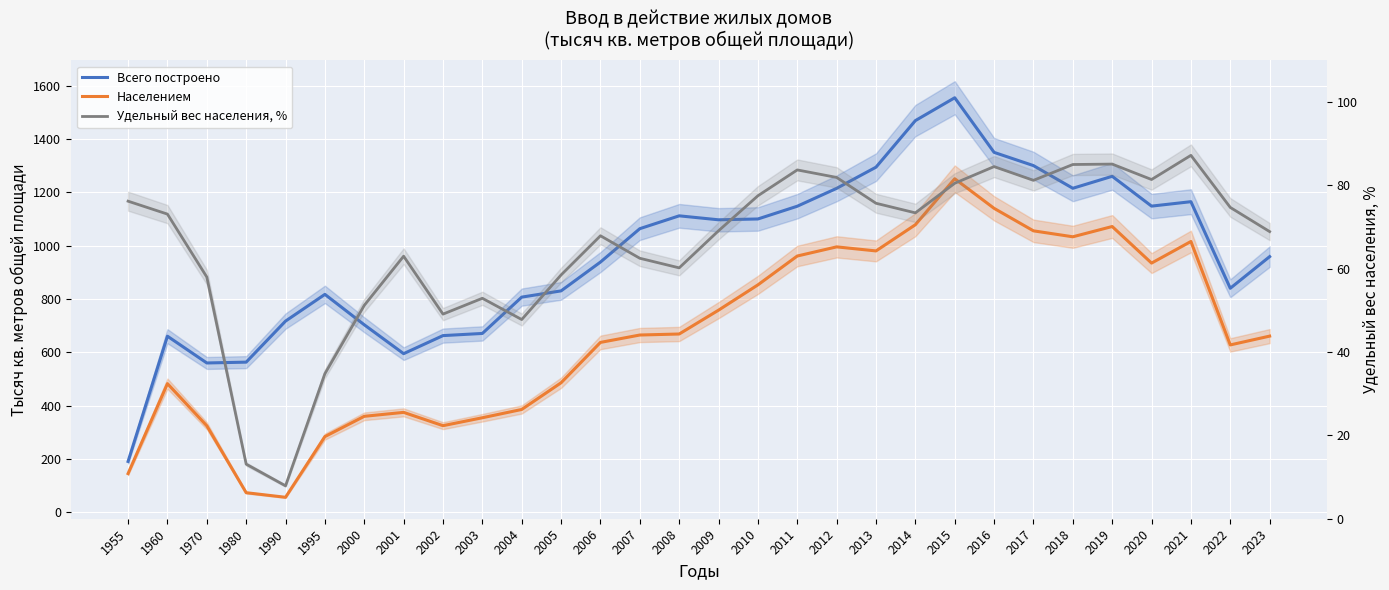

At which label is Всего построено closest to 873?

2022